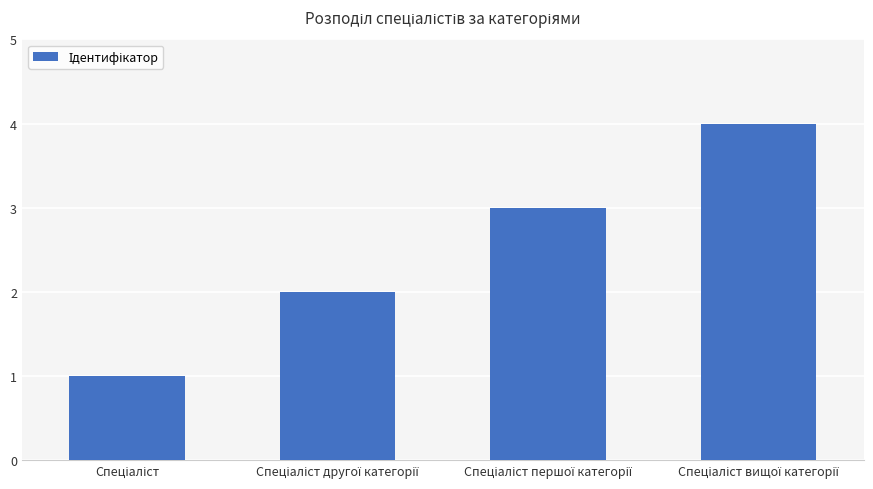

What is the maximum value shown in the chart?

4